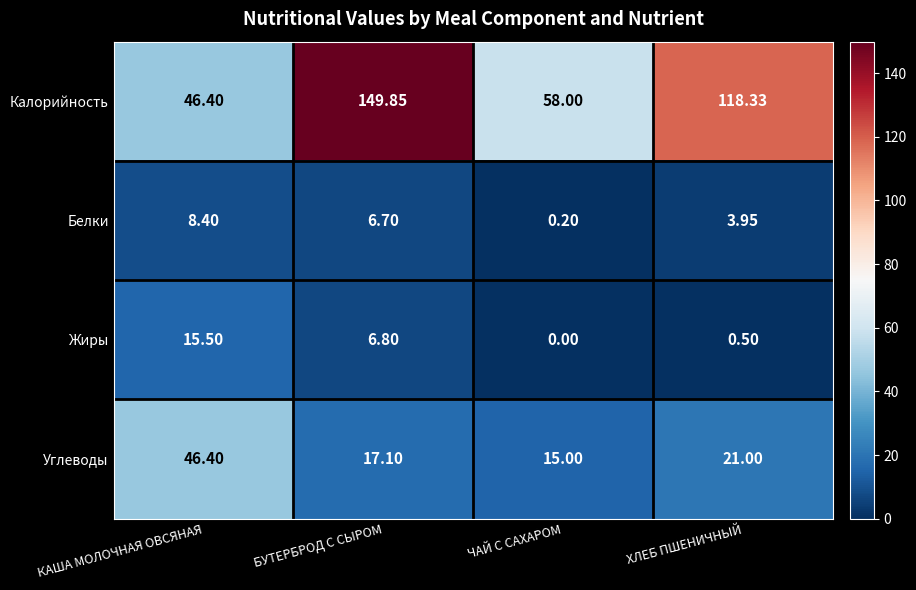

List the series in order of their peak value, lowest first.

Белки, Жиры, Углеводы, Калорийность